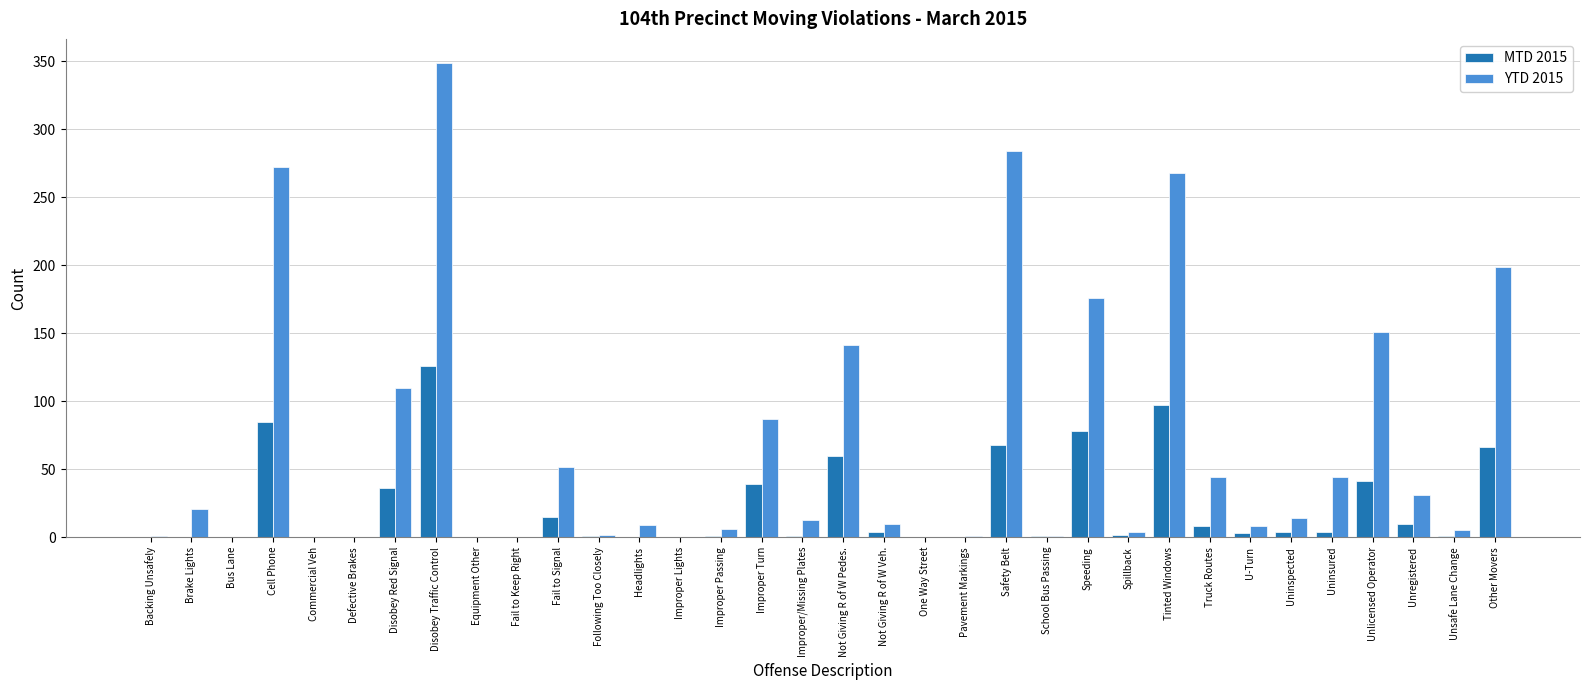

What is the highest value of the YTD 2015 series?

349